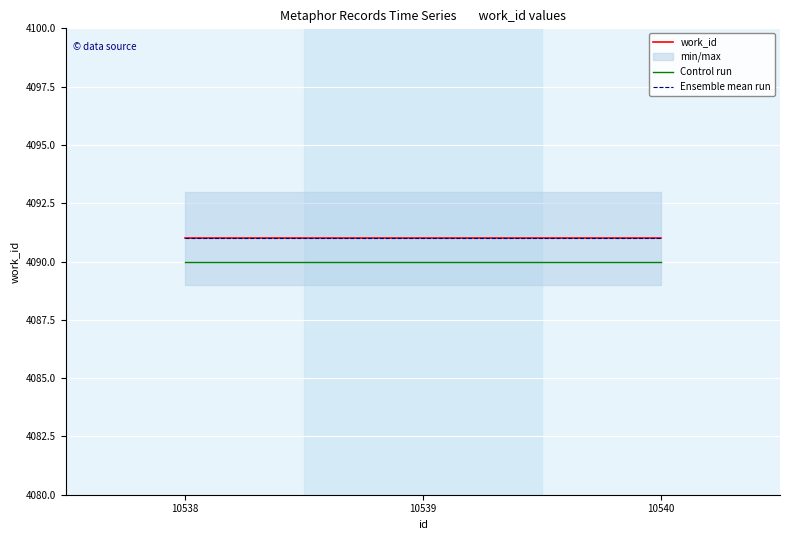

What is the average value of the work_id series?

4091